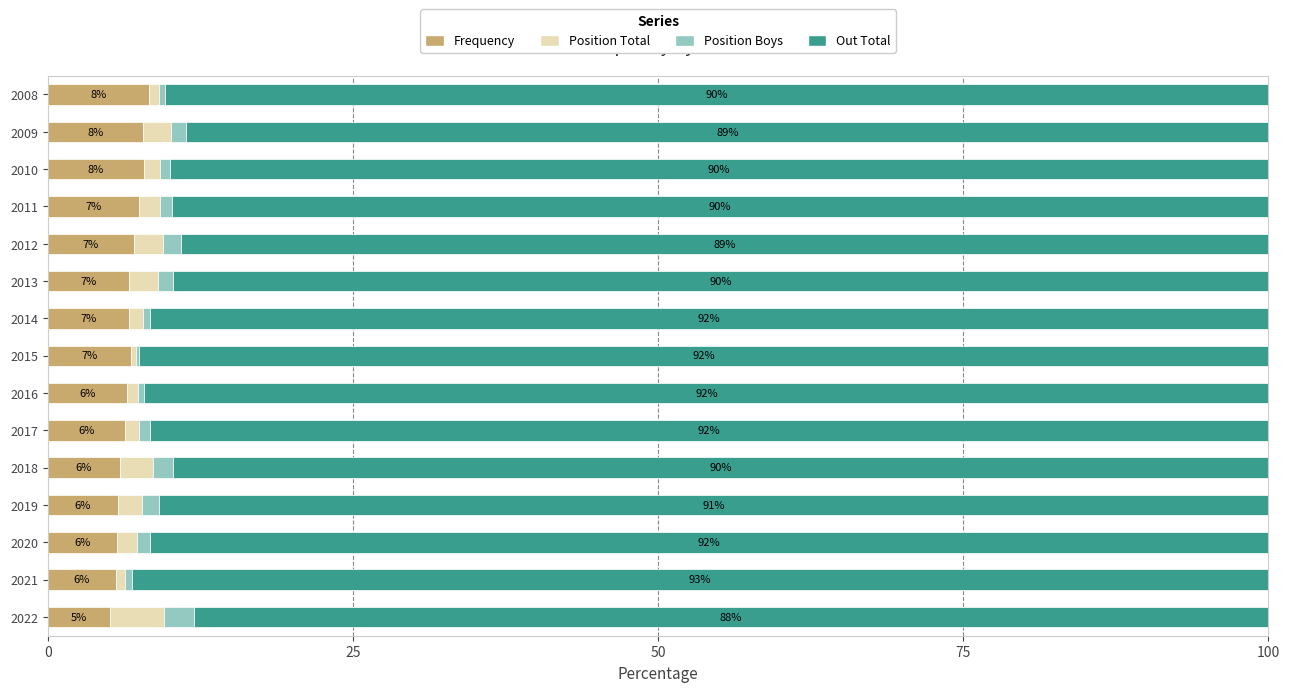

Which category has the highest value in the Frequency series?

2008